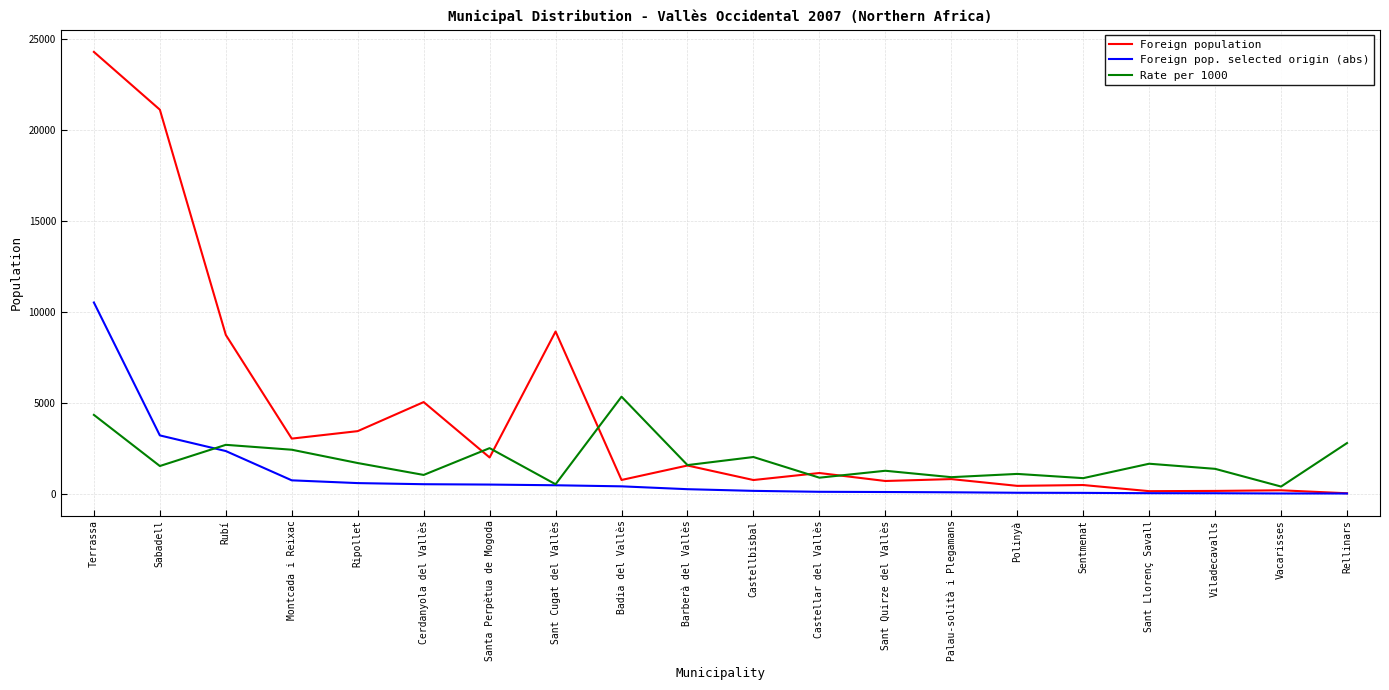

At which label does Foreign pop. selected origin (abs) first exceed 242?

Terrassa